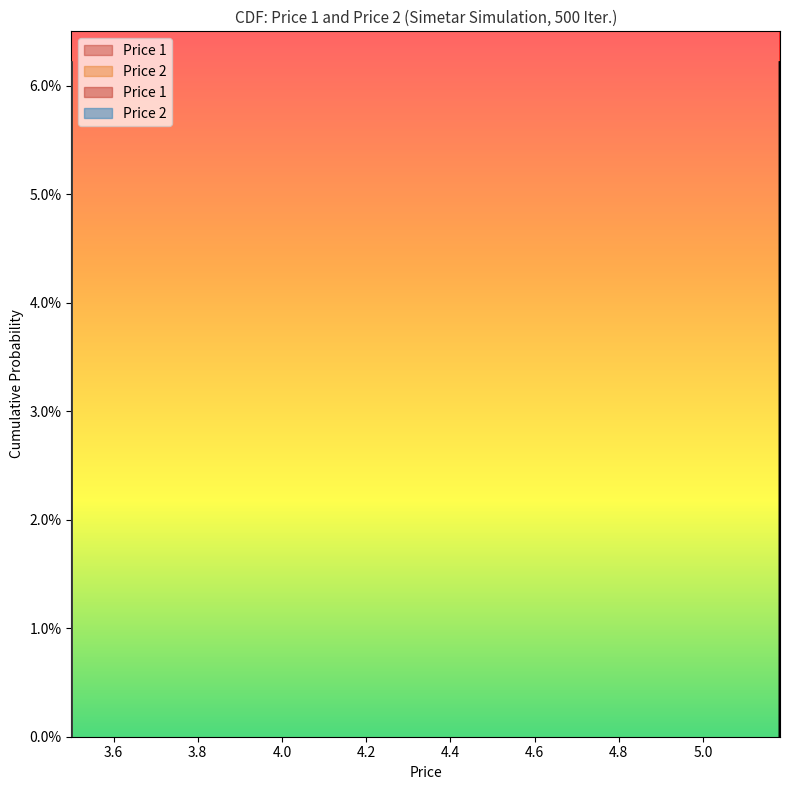

Which series has the largest total across all categories?

Price 1